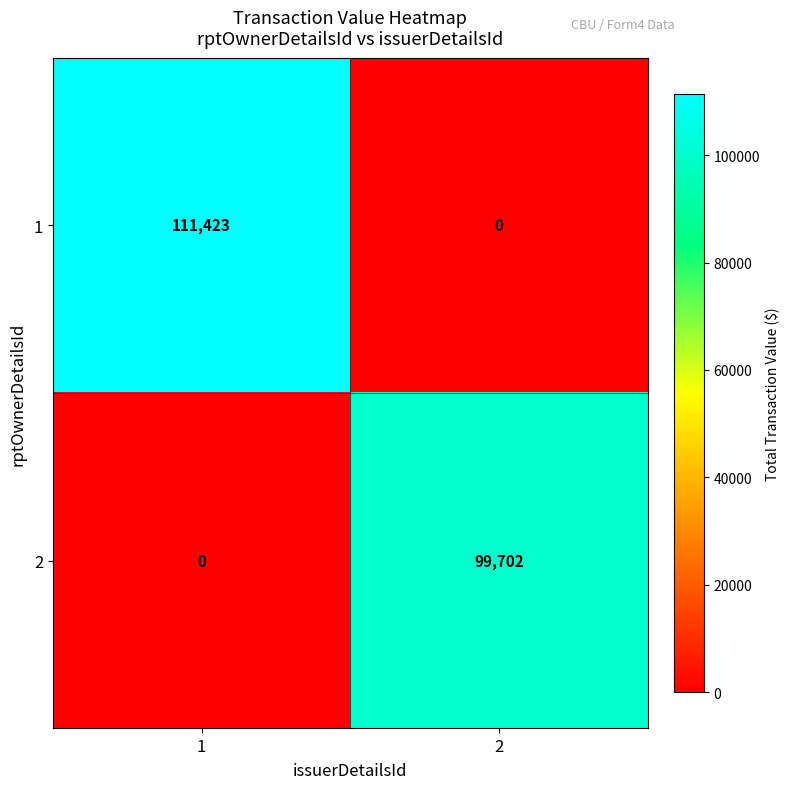

At which category is the sum across all series the highest?

1